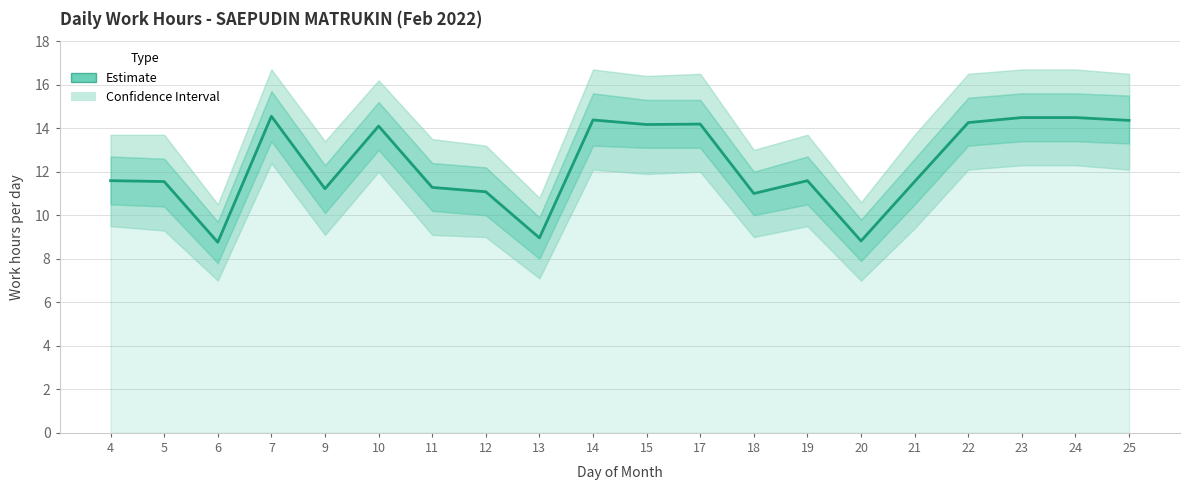

What is the value of the 19th point from the left?

14.5